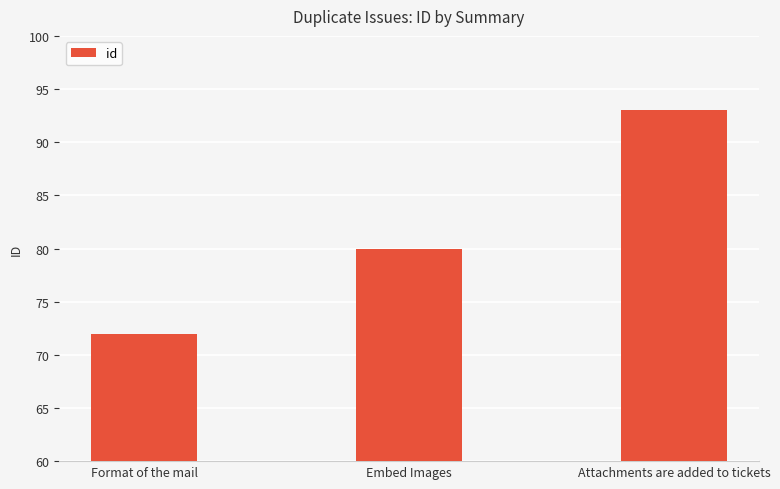

How many distinct data groups are displayed?

1